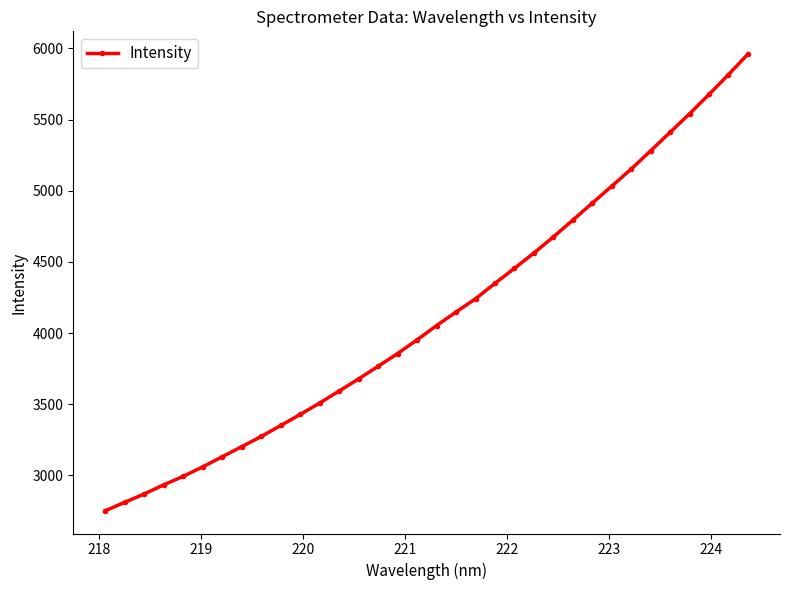

What is the value of the 5th point from the left?

2993.2